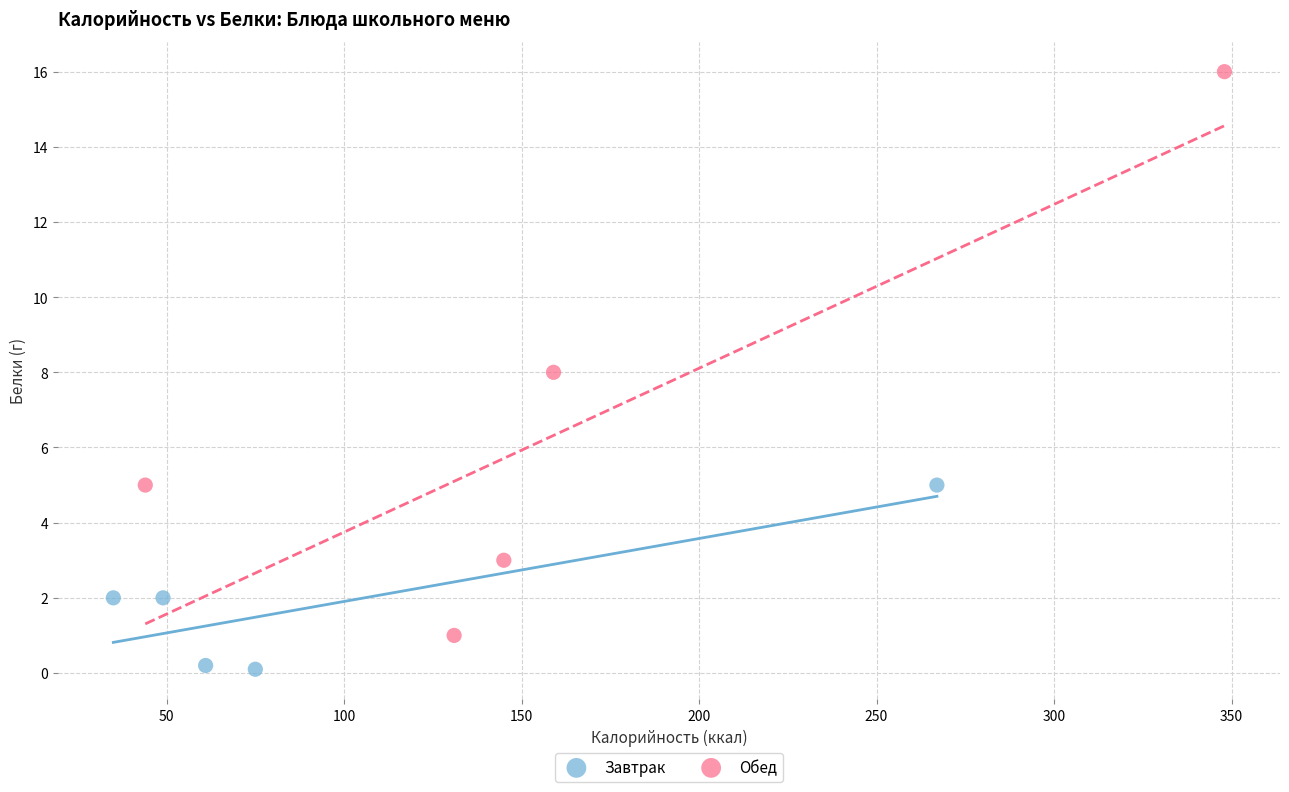

Which series has the widest spread of Y values?

Обед